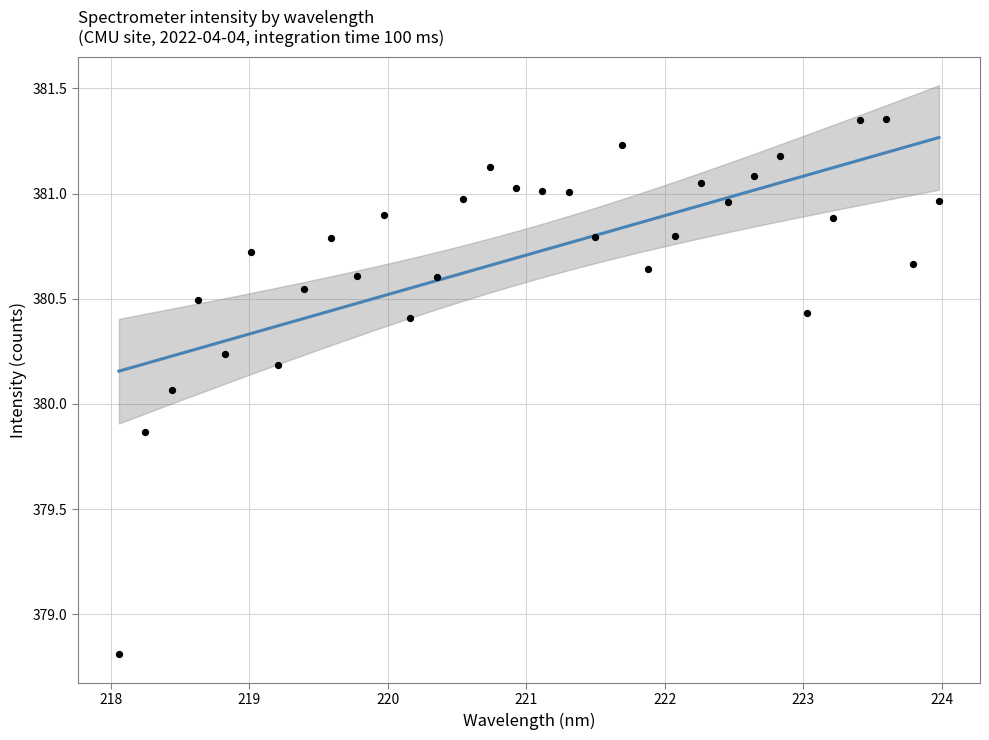

What is the range of X values (max minus min)?

5.9